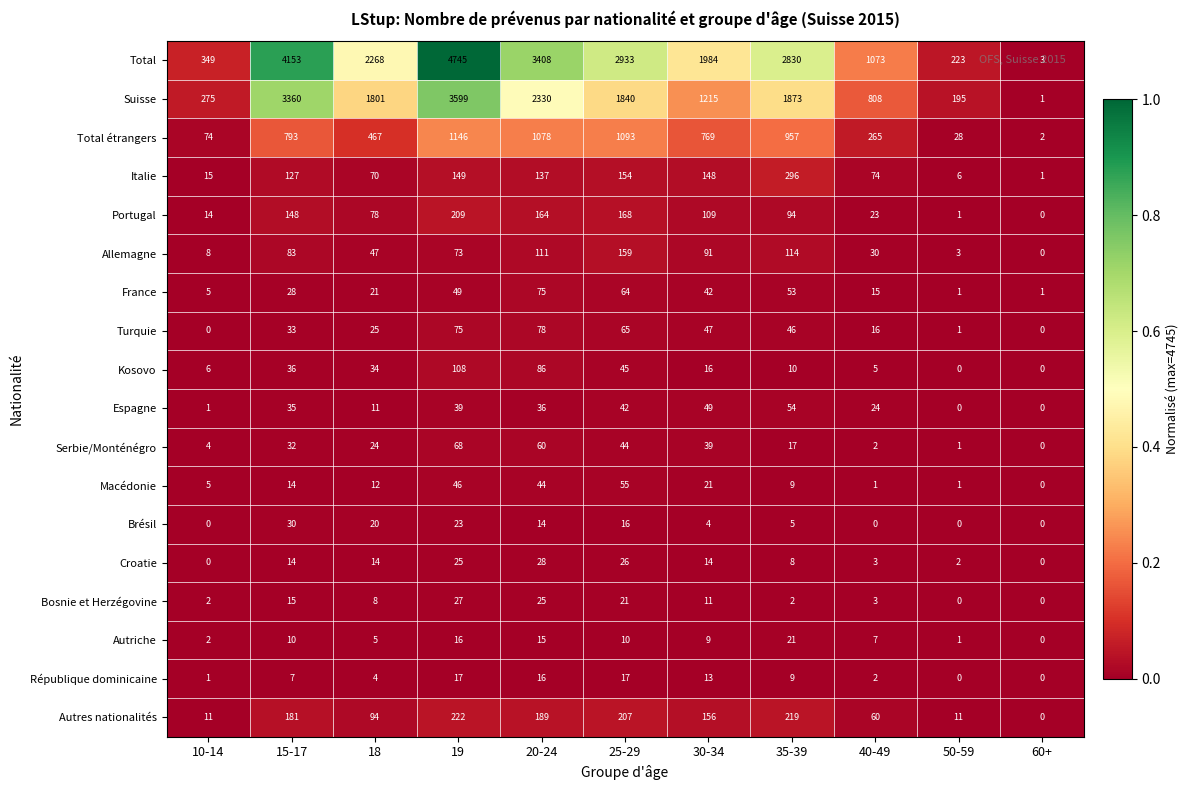

What is the difference between the second highest and minimum values in the Espagne series?

49